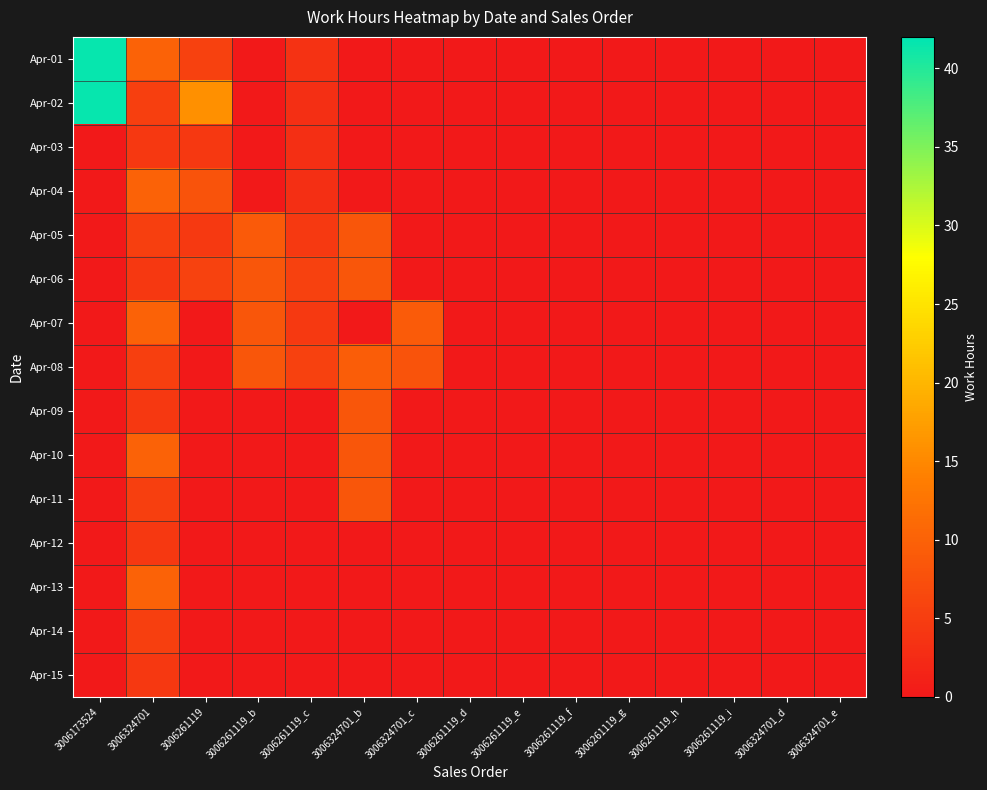

What is the total value across all series at 3006324701?

98.5